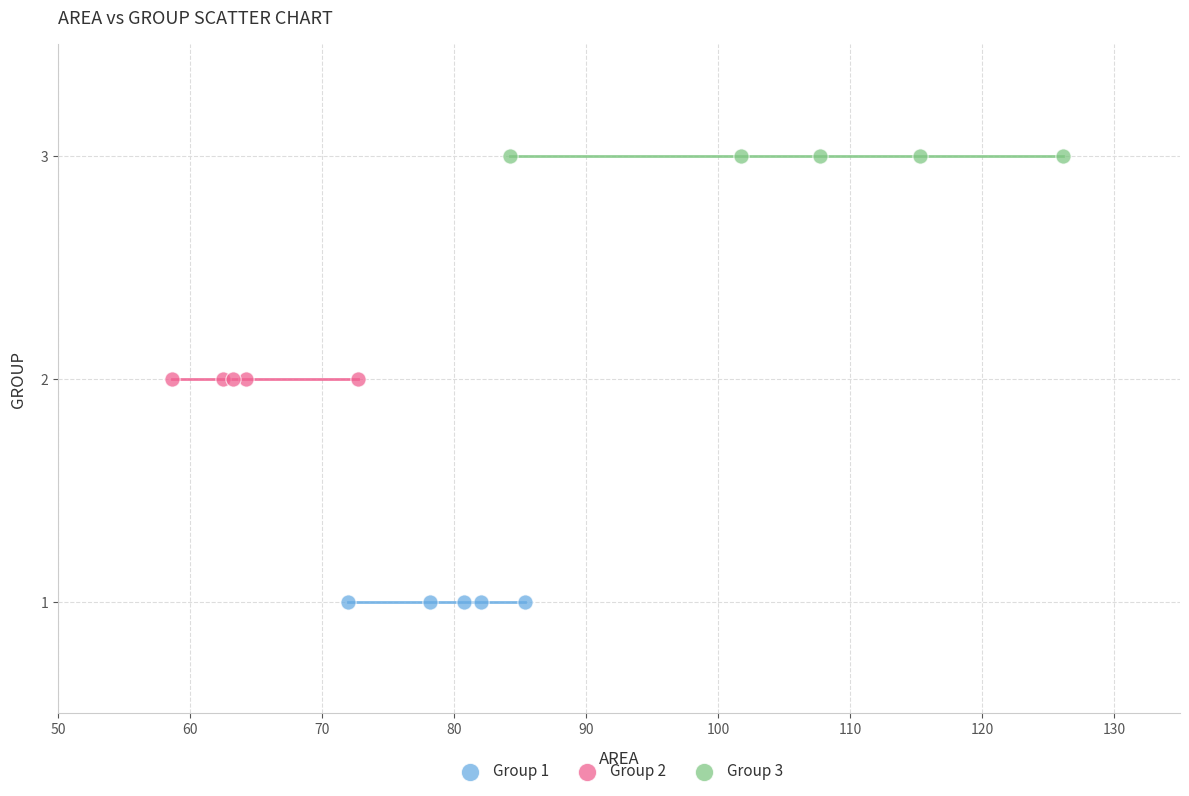

What are all the series names shown in the legend?

Group 1, Group 2, Group 3